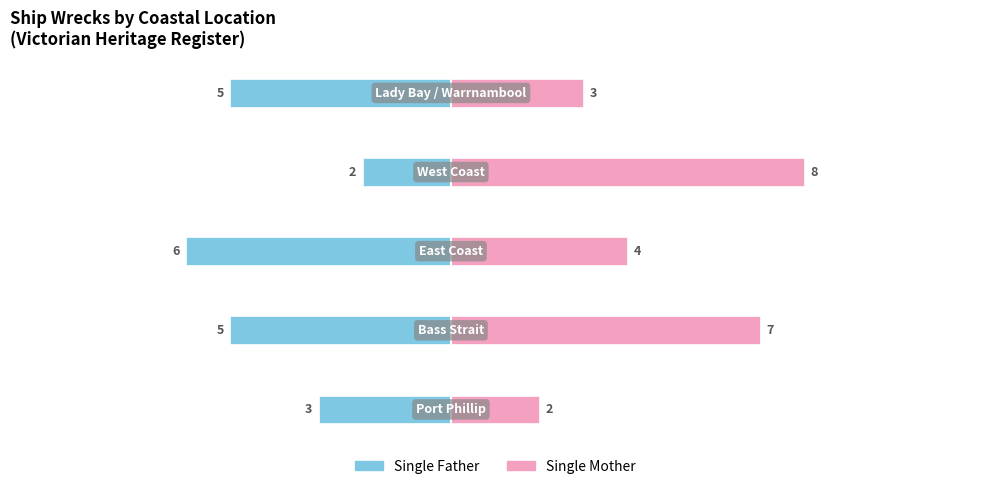

Rank the series at 3 from lowest to highest value.

Single Father, Single Mother